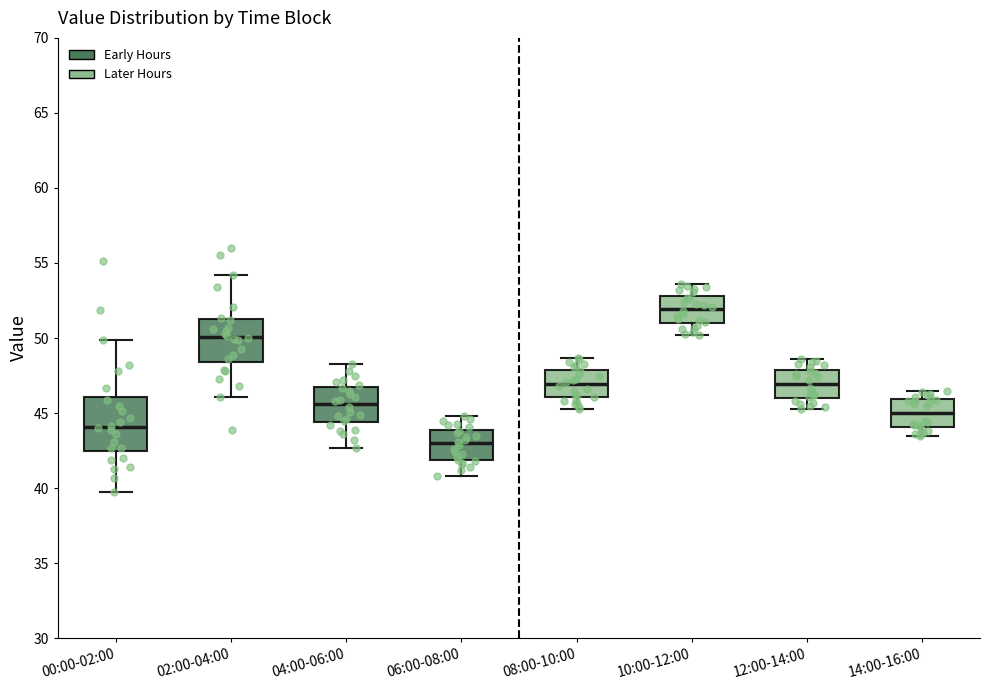

Comparing the boxes themselves (not the whiskers), which one is the tallest?

00:00-02:00